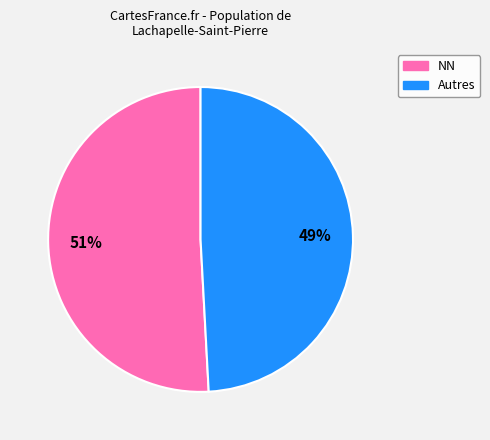

To the nearest percent, what is the average slice percentage?

50%